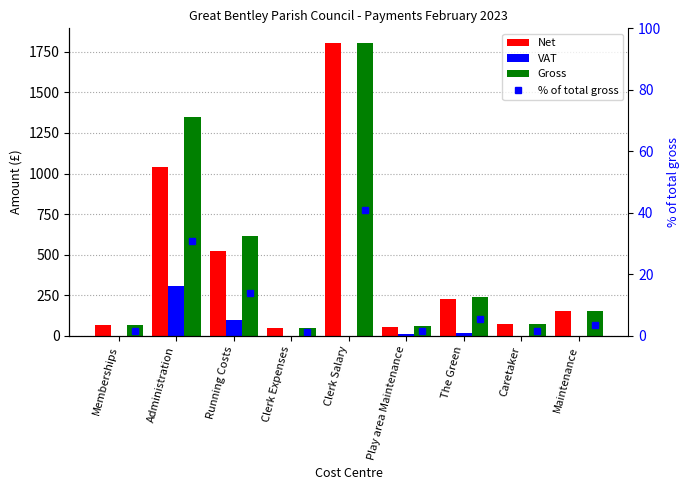

Is the value of VAT at Play area Maintenance greater than the value of % of total gross at Caretaker?

Yes